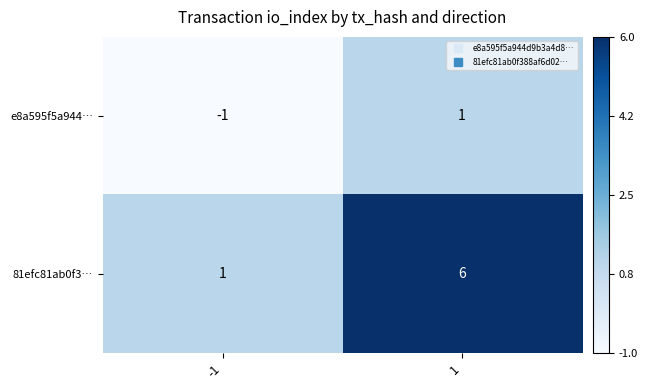

True or false: 81efc81ab0f3… has a value of 2 at 1.

False